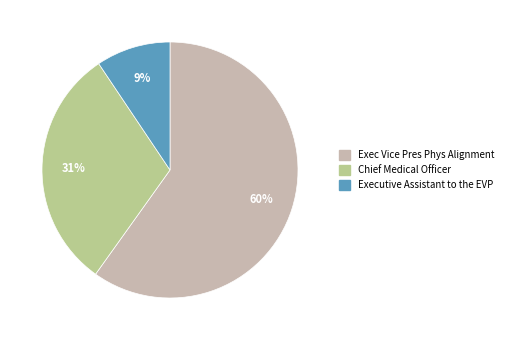

Count the number of slices in the pie.

3